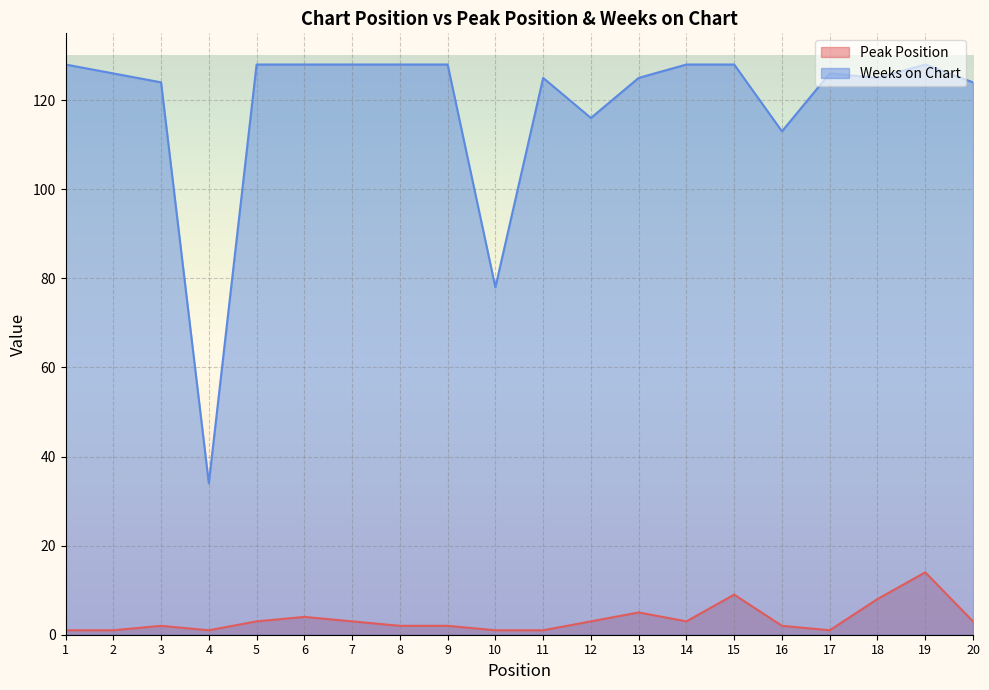

True or false: Weeks on Chart and Peak Position intersect in this chart.

False